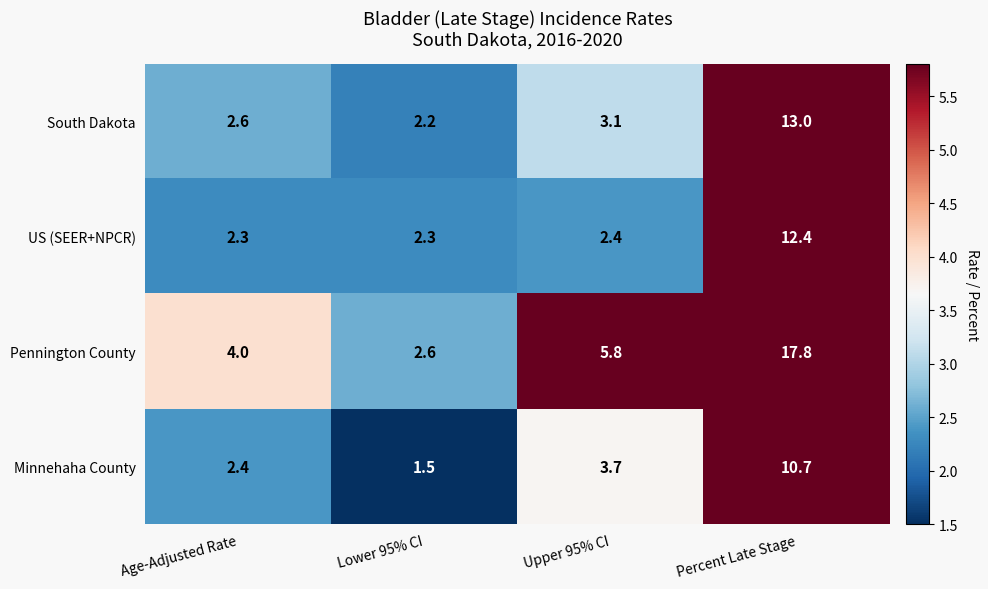

Reading left to right, transcribe all the data shown in this chart.

South Dakota: Age-Adjusted Rate=2.6	Lower 95% CI=2.2	Upper 95% CI=3.1	Percent Late Stage=13.0
US (SEER+NPCR): Age-Adjusted Rate=2.3	Lower 95% CI=2.3	Upper 95% CI=2.4	Percent Late Stage=12.4
Pennington County: Age-Adjusted Rate=4.0	Lower 95% CI=2.6	Upper 95% CI=5.8	Percent Late Stage=17.8
Minnehaha County: Age-Adjusted Rate=2.4	Lower 95% CI=1.5	Upper 95% CI=3.7	Percent Late Stage=10.7